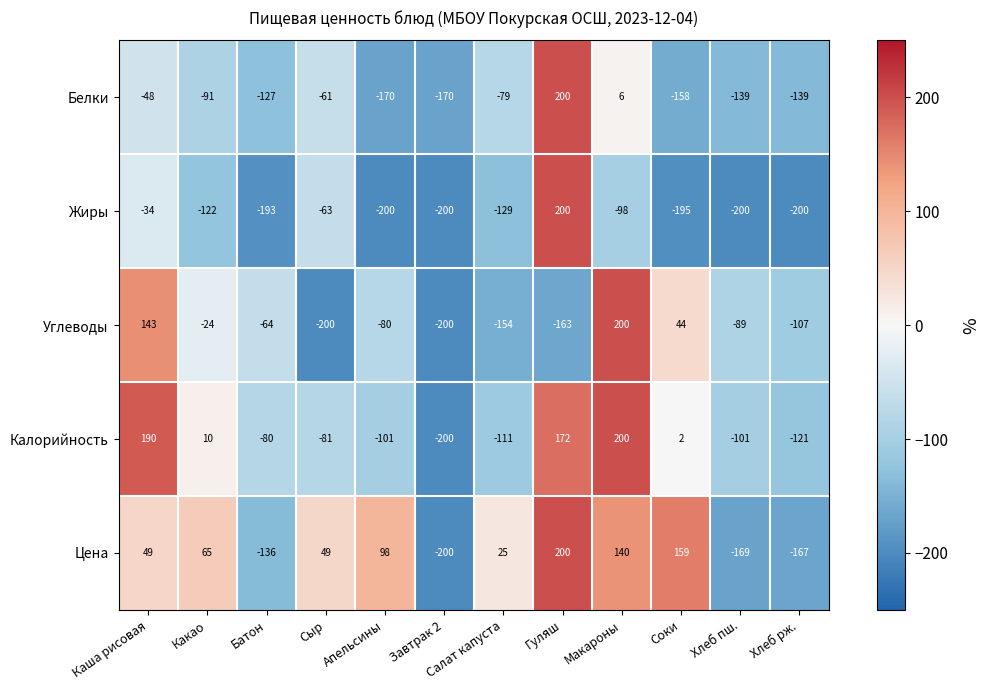

At Салат капуста, list the series in order from largest to smallest.

Цена, Белки, Калорийность, Жиры, Углеводы